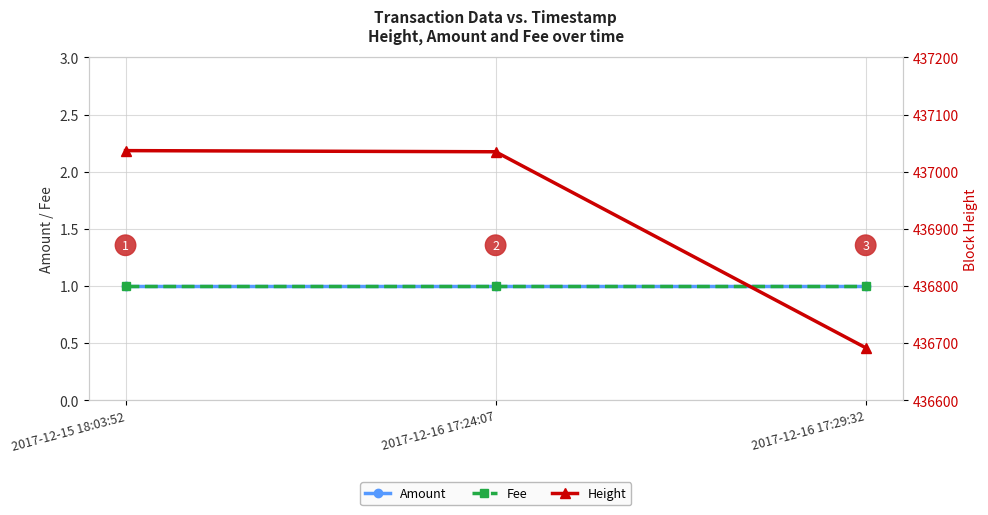

Reading left to right, list all the values displayed in this chart.

Amount: 1	1	1
Fee: 1	1	1
Height: 437037	437035	436692